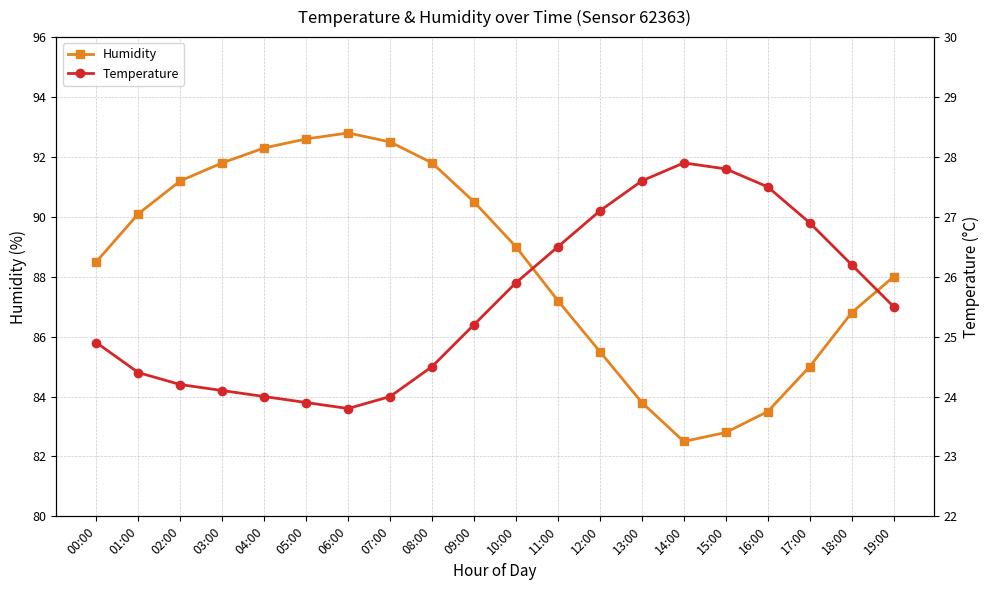

Which series has the largest range (max minus min)?

Humidity